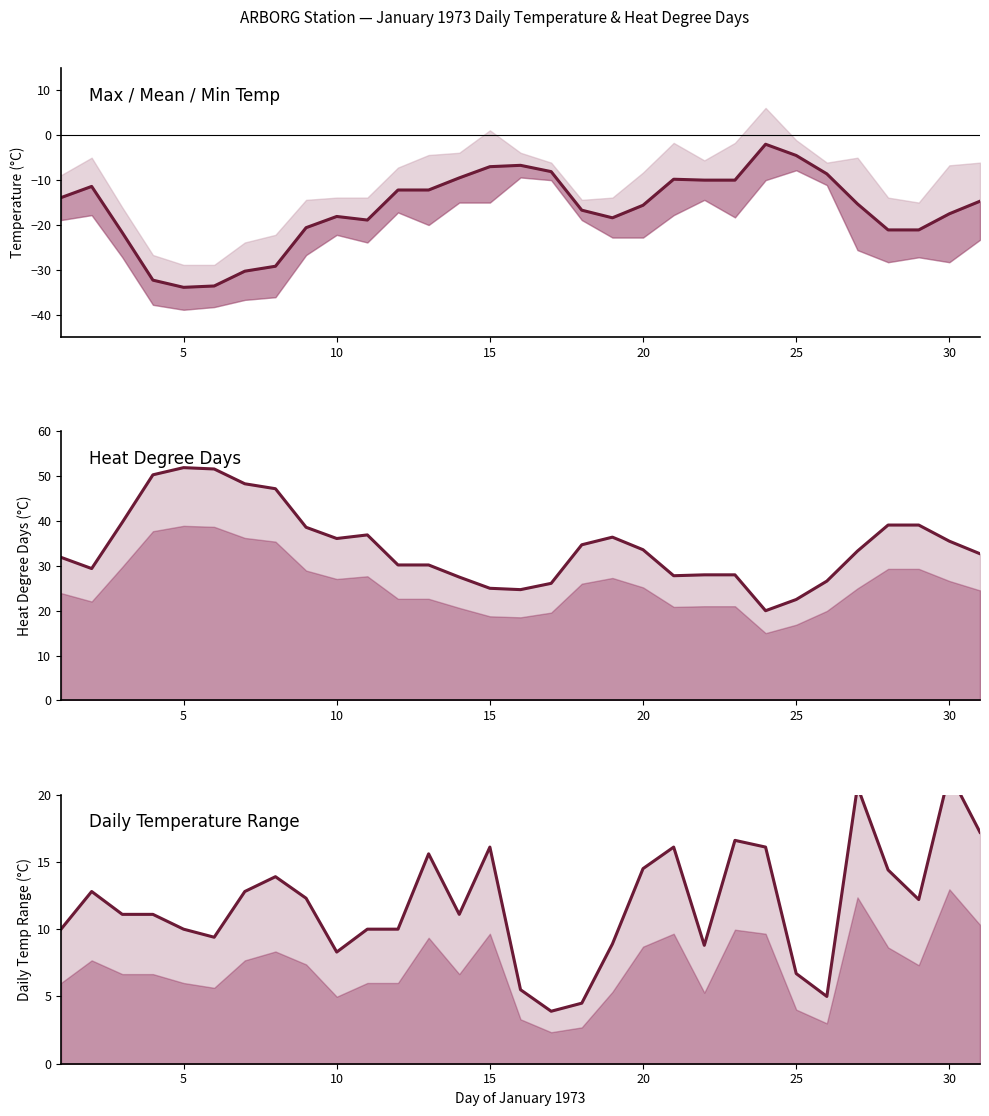

True or false: Heat Deg Days (°C) line and Daily Temp Range (°C) line intersect in this chart.

False